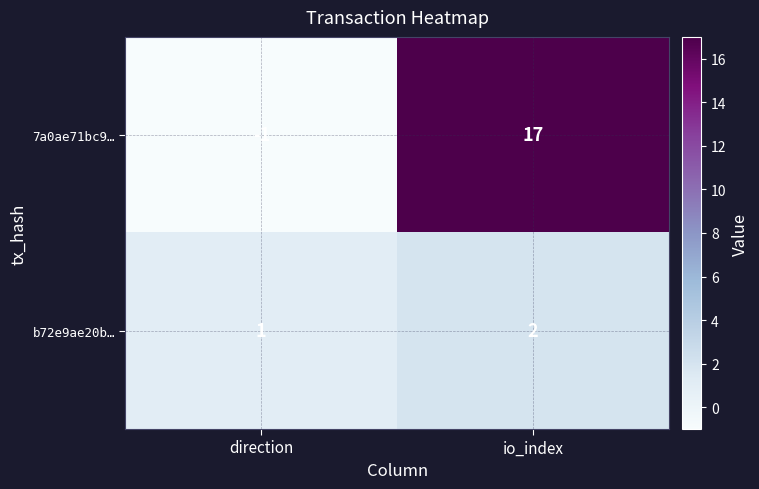

What is the sum of the b72e9ae20b… values at io_index and direction?

3